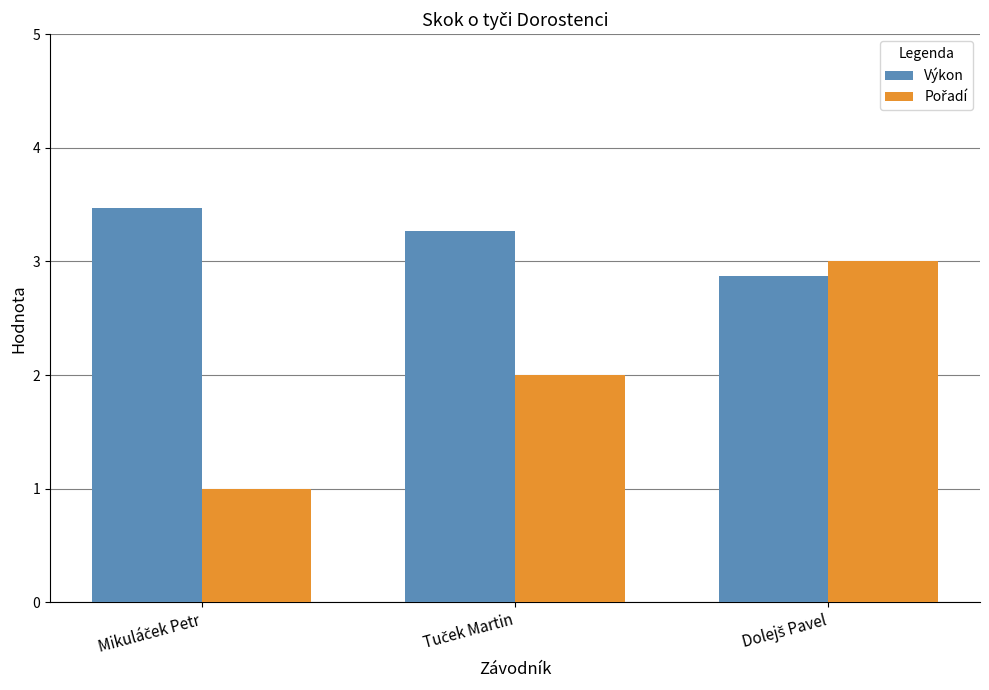

How many values in the Výkon series are below 3?

1